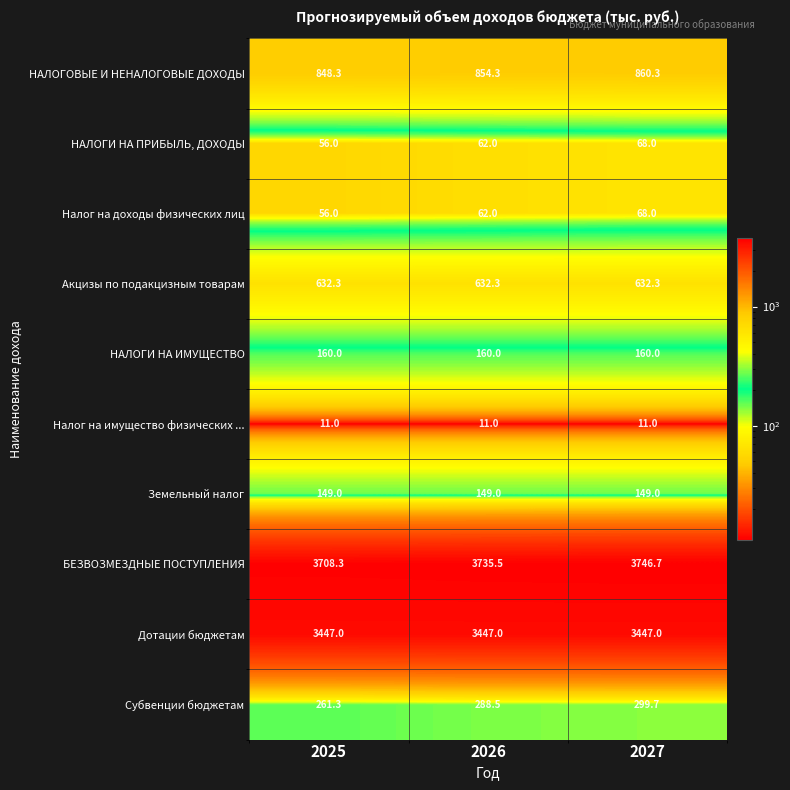

Which series has the largest total across all categories?

БЕЗВОЗМЕЗДНЫЕ ПОСТУПЛЕНИЯ